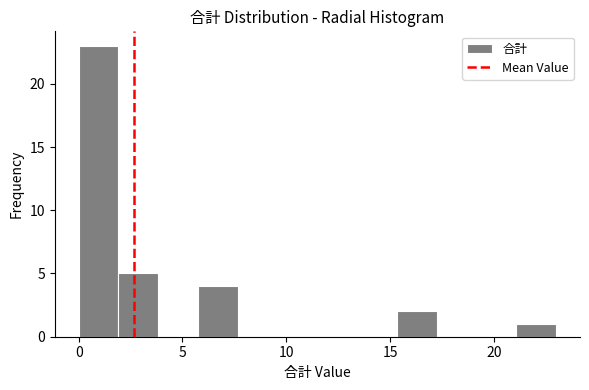

Around what value on the x-axis is the tallest bar? Give the approximate position of its centre, as read against the axis.

1.0